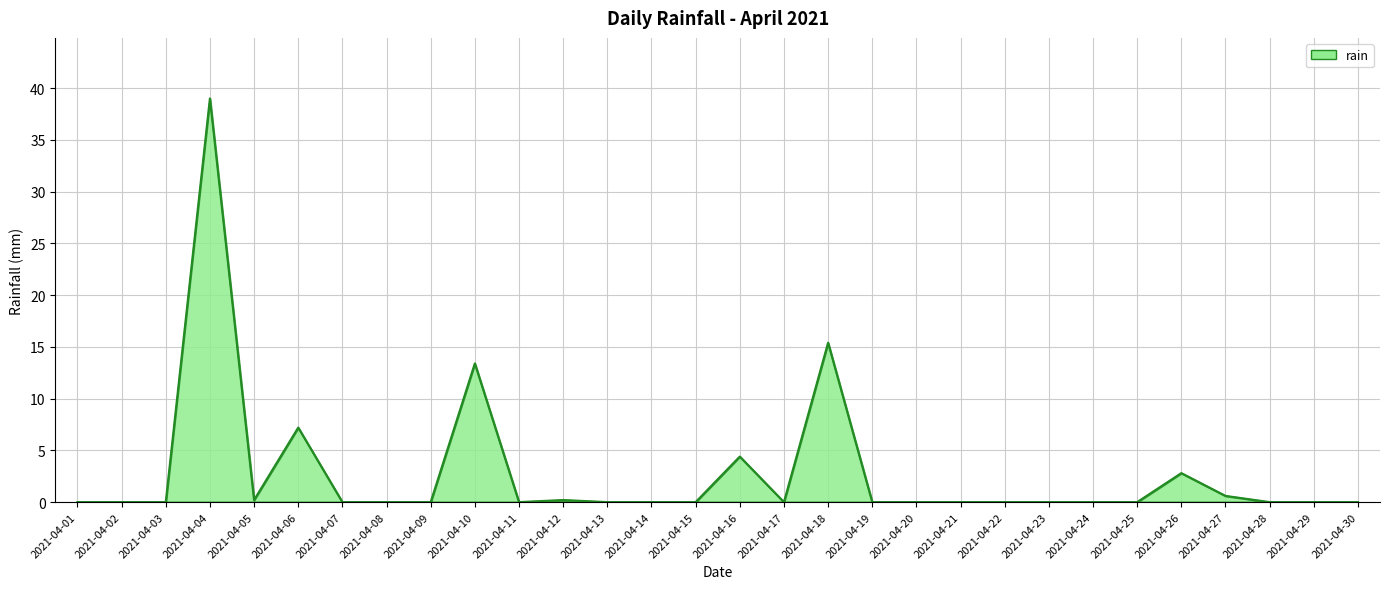

What is the change in value from 2021-04-06 to 2021-04-23?

-7.2